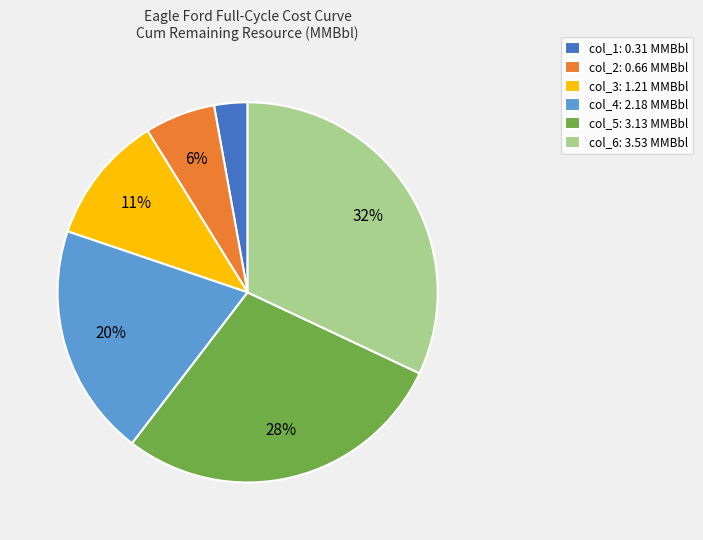

Do col_1: 0.31 MMBbl and col_3: 1.21 MMBbl together represent more than half of the pie?

No